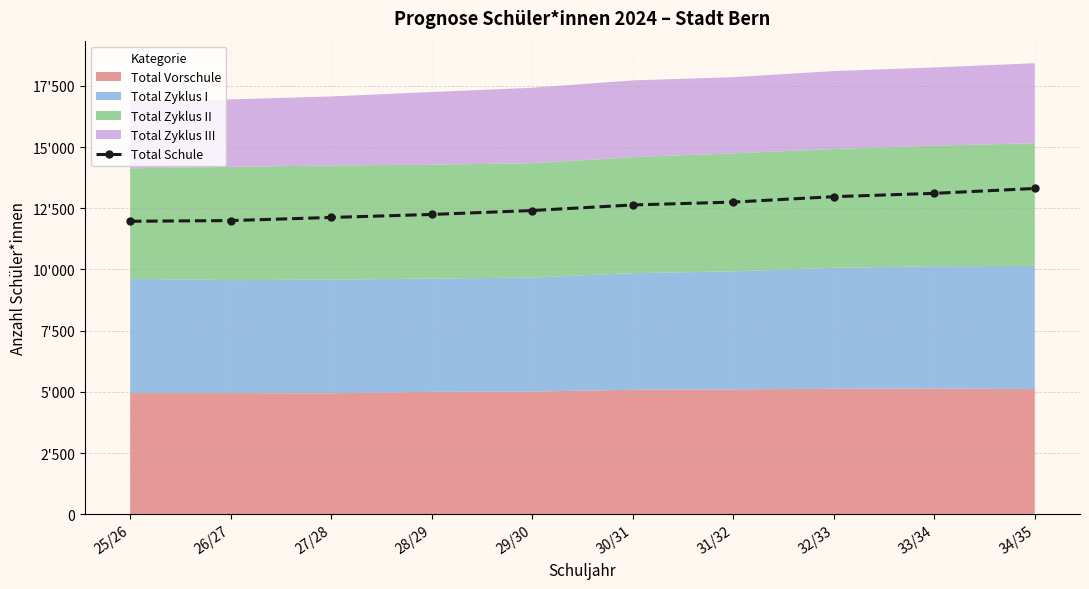

Reading left to right, transcribe all the data shown in this chart.

25/26=11970	26/27=11997	27/28=12125	28/29=12247	29/30=12408	30/31=12635	31/32=12752	32/33=12974	33/34=13109	34/35=13309